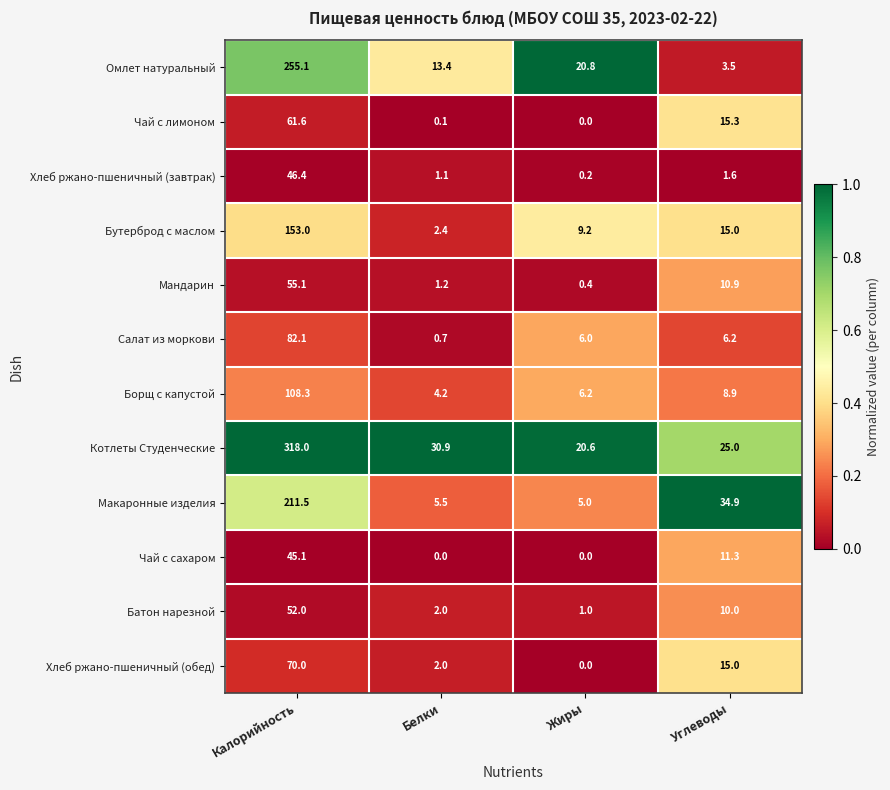

What is the difference between the Хлеб ржано-пшеничный (обед) values at Жиры and Углеводы?

15.0